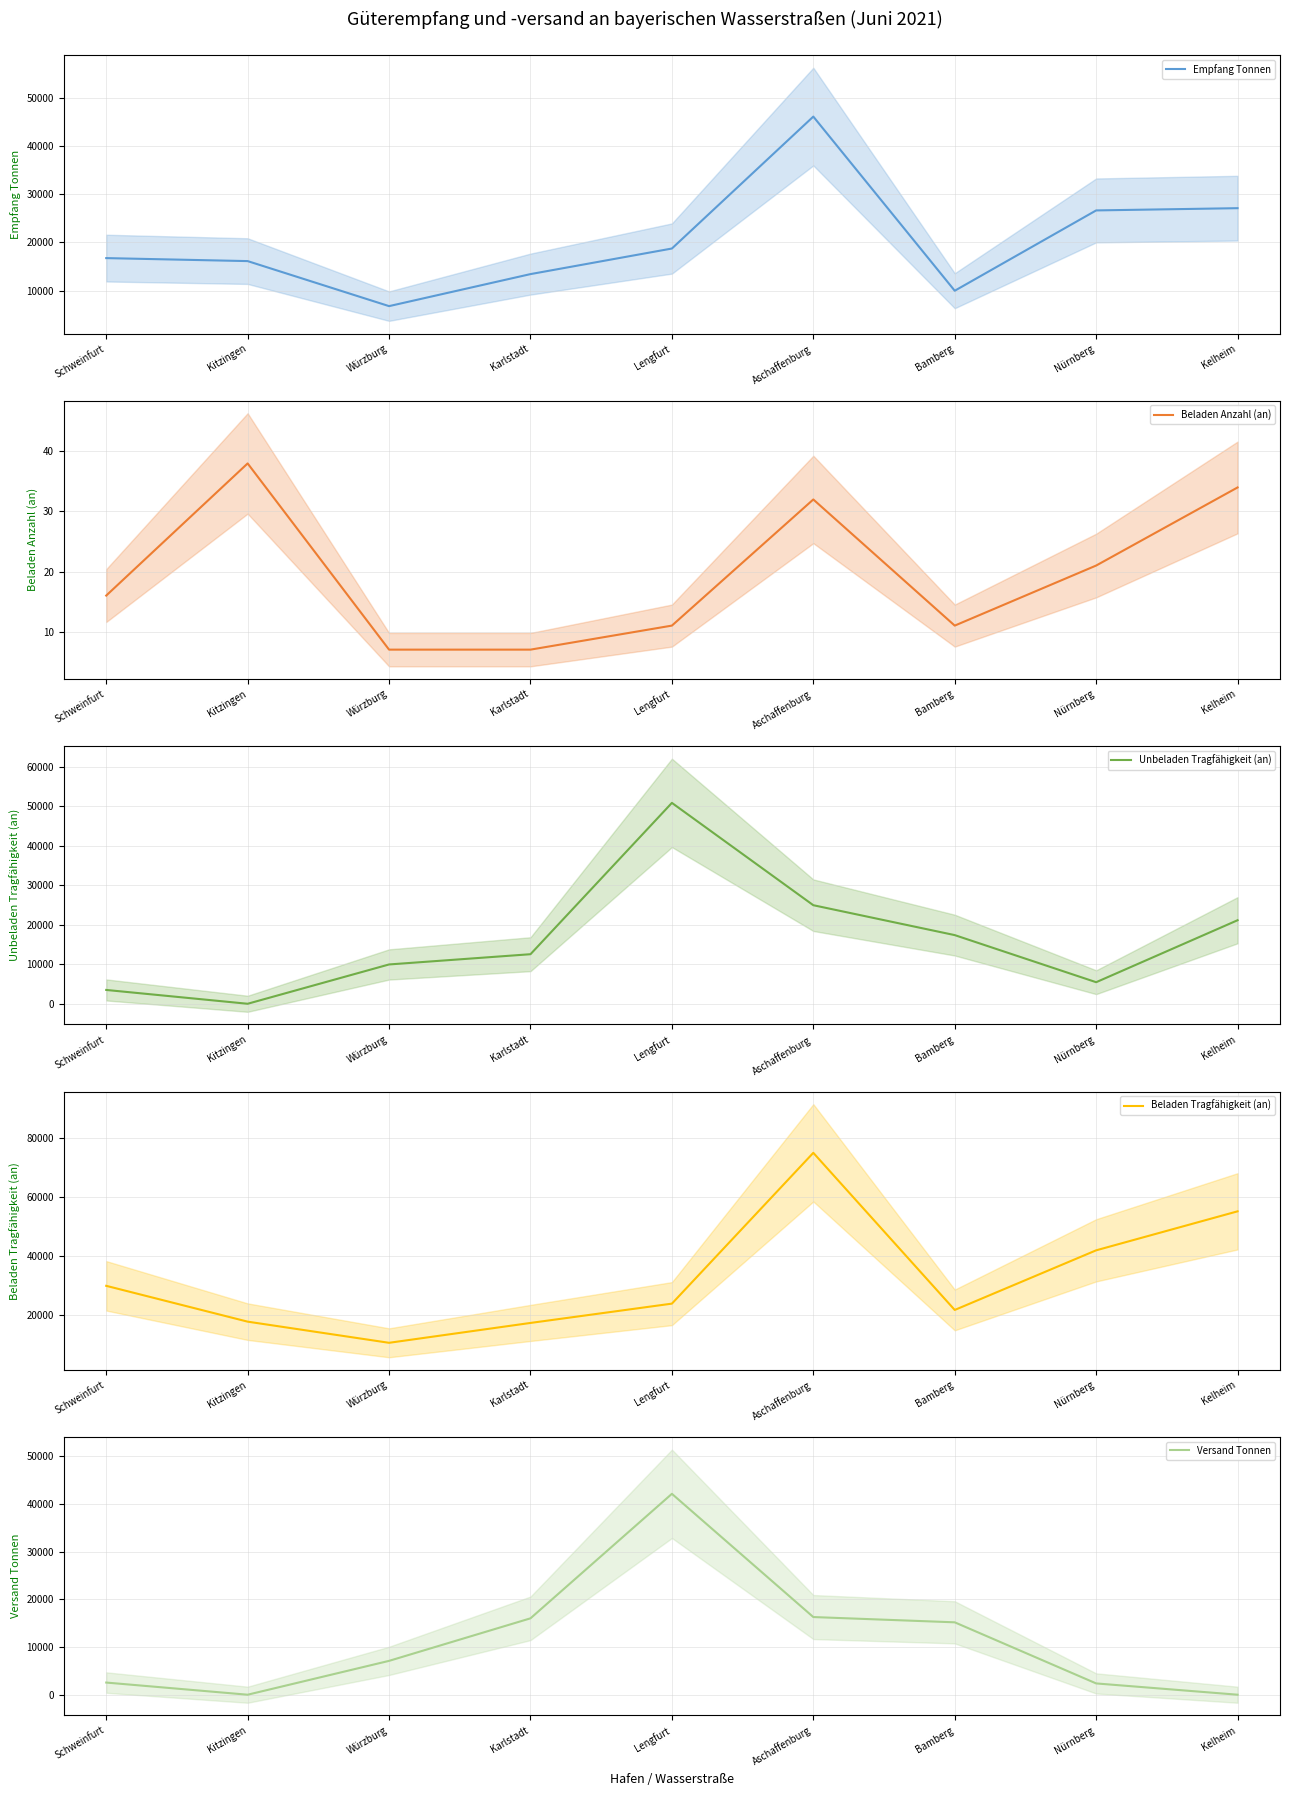

Between which two adjacent categories do Versand Tonnen and Unbeladen Tragfähigkeit (an) first intersect?

Würzburg and Karlstadt